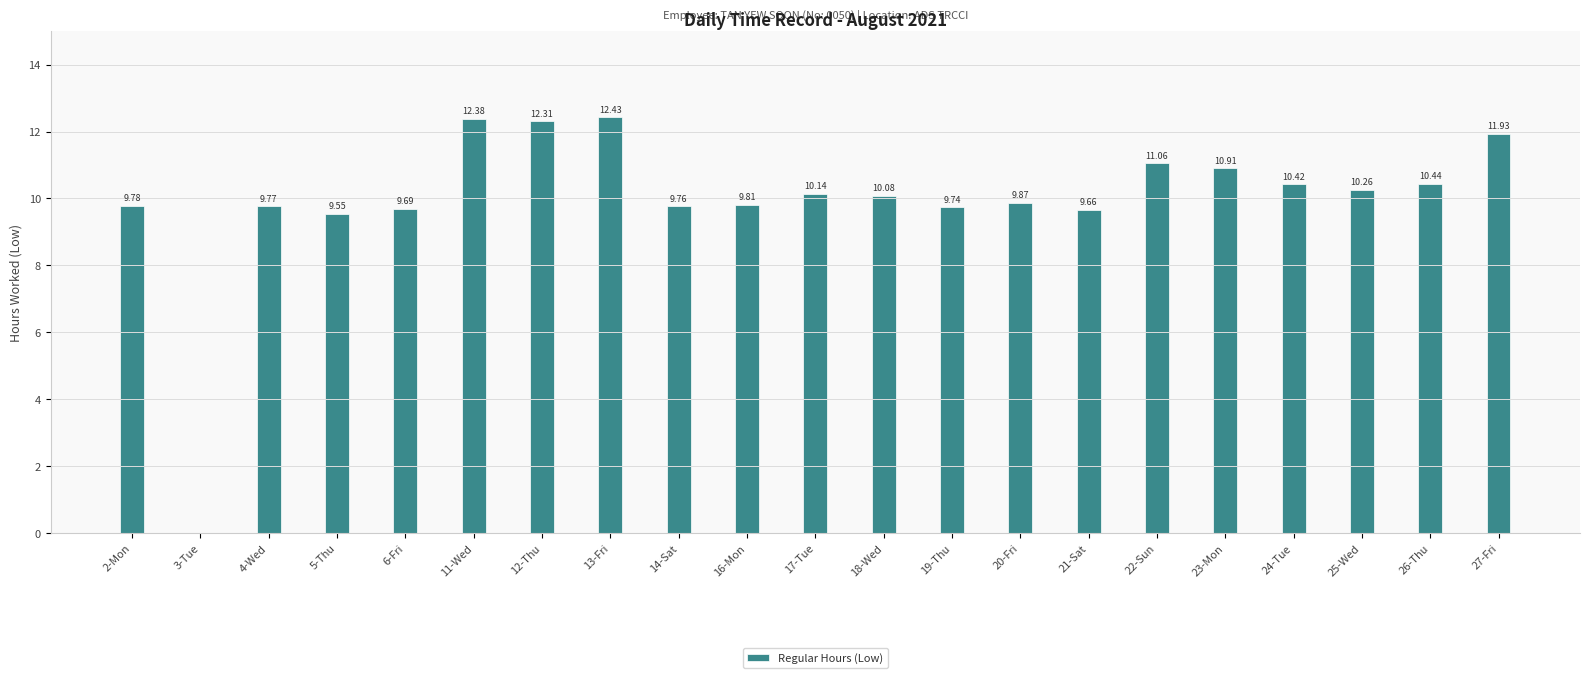

How many values exceed 10?

11